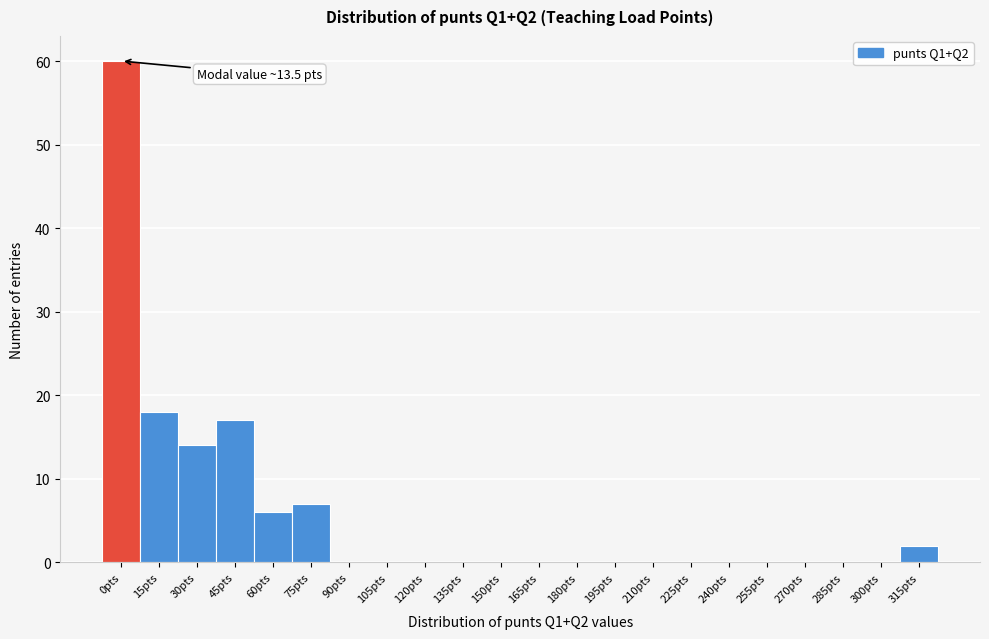

Reading left to right, list all the values displayed in this chart.

0pts=60	15pts=18	30pts=14	45pts=17	60pts=6	75pts=7	90pts=0	105pts=0	120pts=0	135pts=0	150pts=0	165pts=0	180pts=0	195pts=0	210pts=0	225pts=0	240pts=0	255pts=0	270pts=0	285pts=0	300pts=0	315pts=2